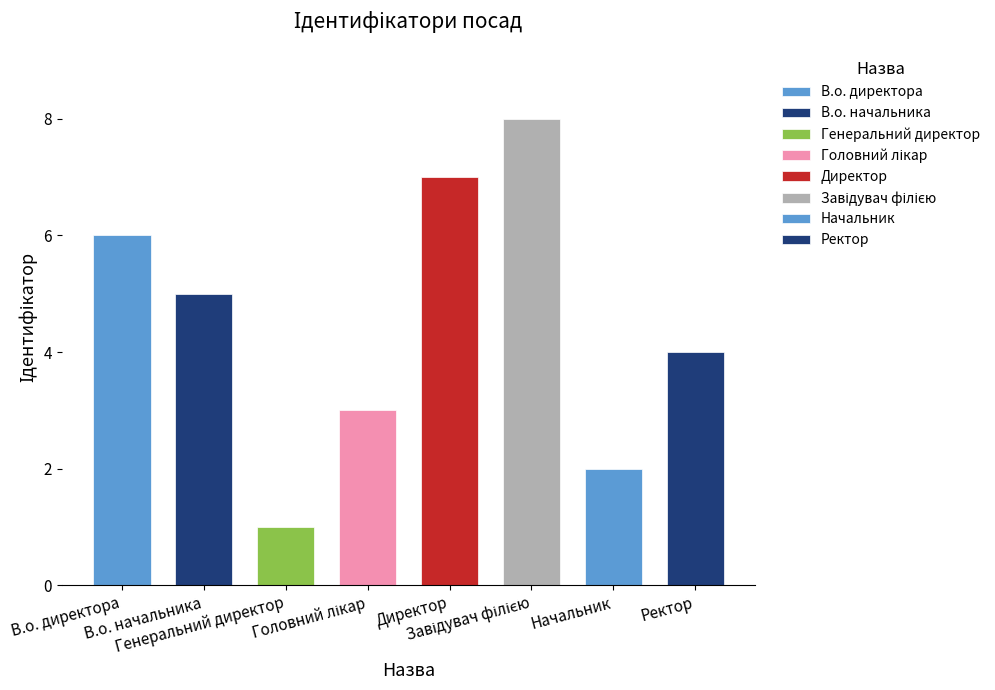

Reading left to right, list all the values displayed in this chart.

6	5	1	3	7	8	2	4